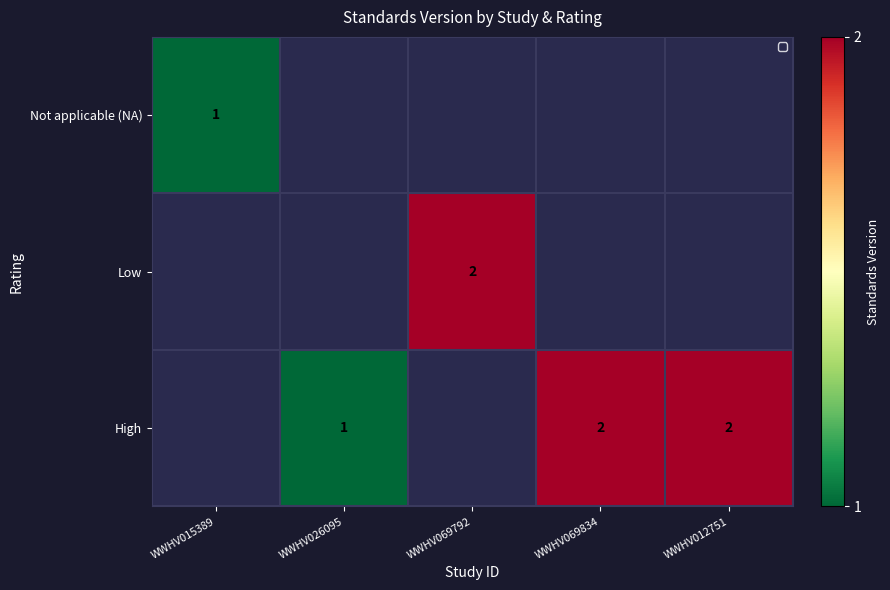

Which category has the highest value across all series?

WWHV069792